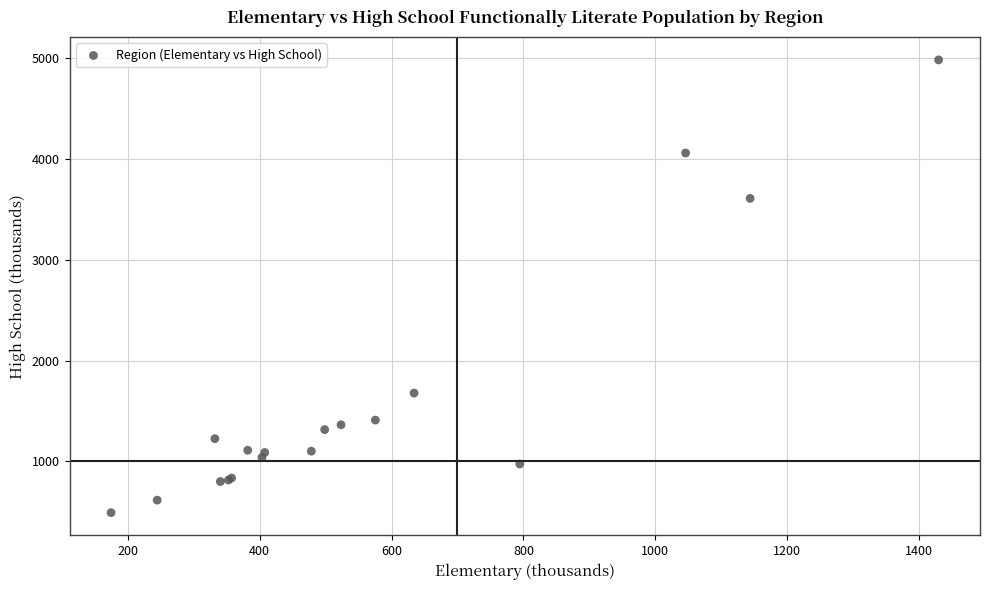

What Y value in the scatter plot is closest to 2739?

3611.1